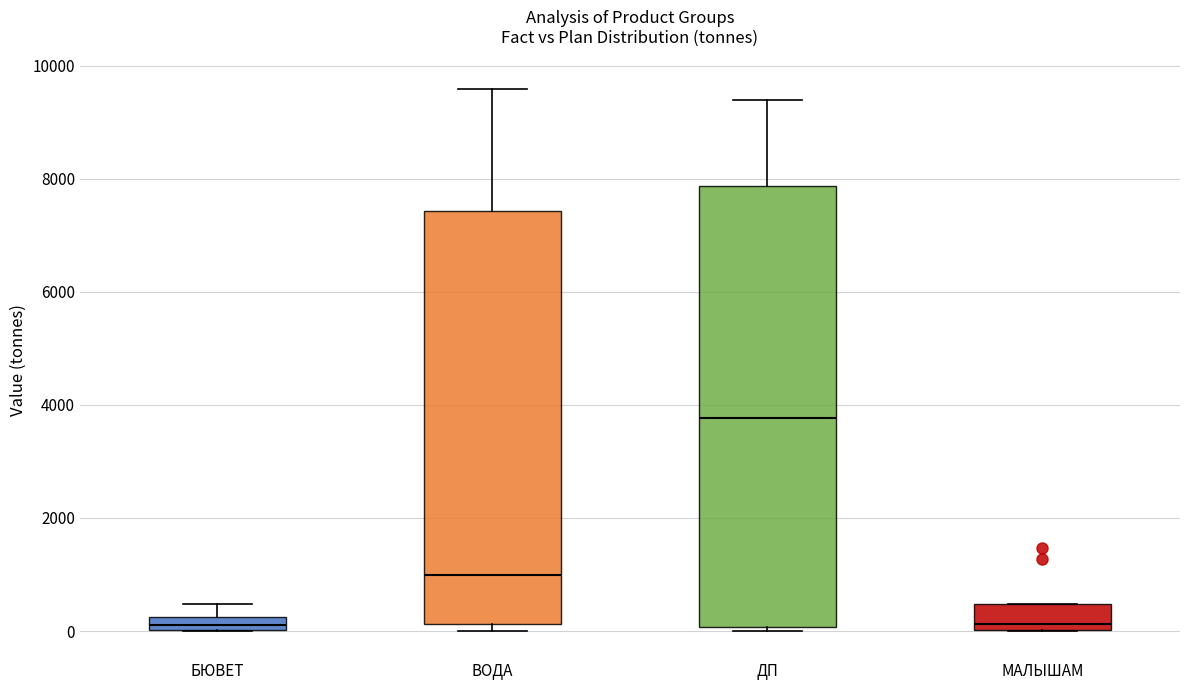

Where is the upper edge of the box for ДП on the y-axis? The values are not printed on the chart, so give them approximately, as read against the axis.

7800